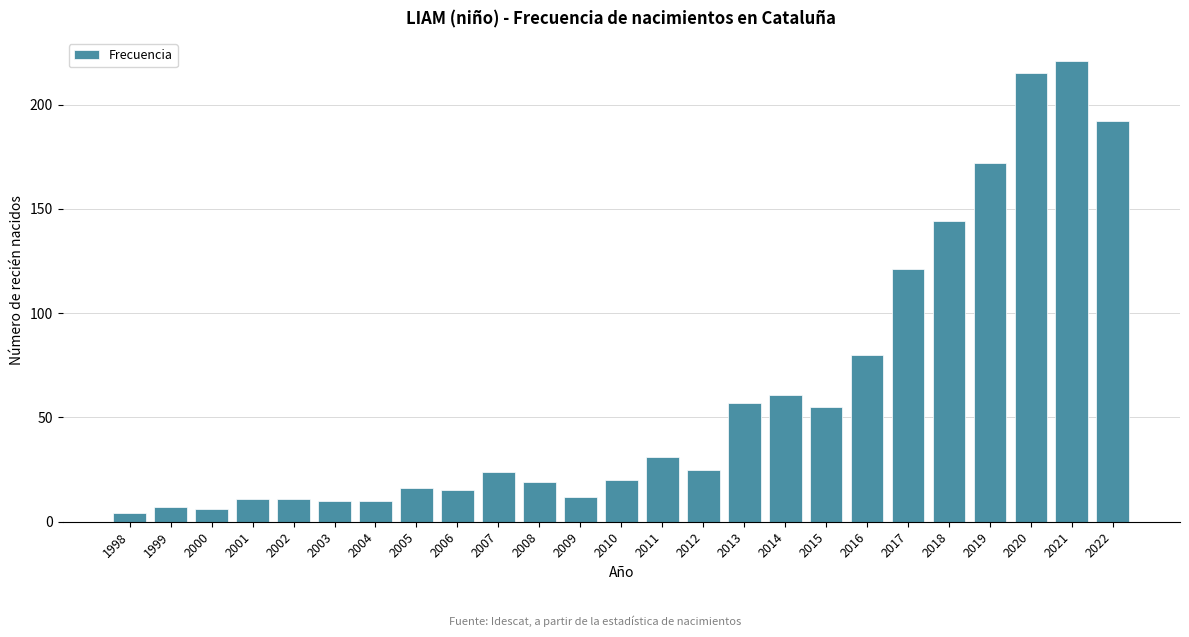

Reading left to right, extract all data points from this chart.

4	7	6	11	11	10	10	16	15	24	19	12	20	31	25	57	61	55	80	121	144	172	215	221	192